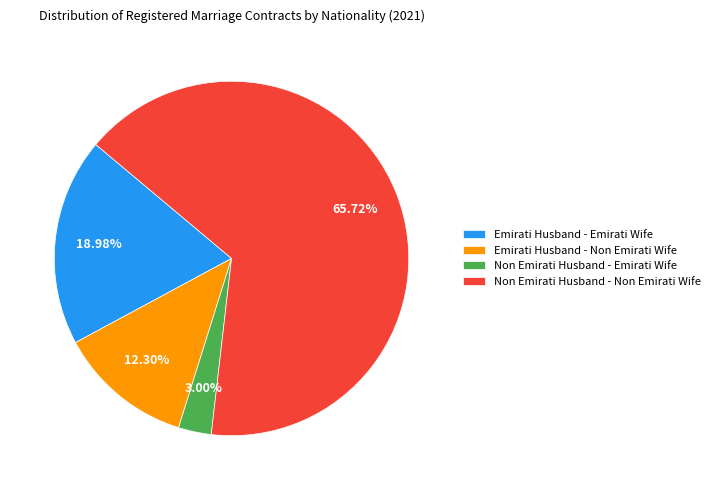

Rank the categories by value from highest to lowest.

Non Emirati Husband - Non Emirati Wife, Emirati Husband - Emirati Wife, Emirati Husband - Non Emirati Wife, Non Emirati Husband - Emirati Wife